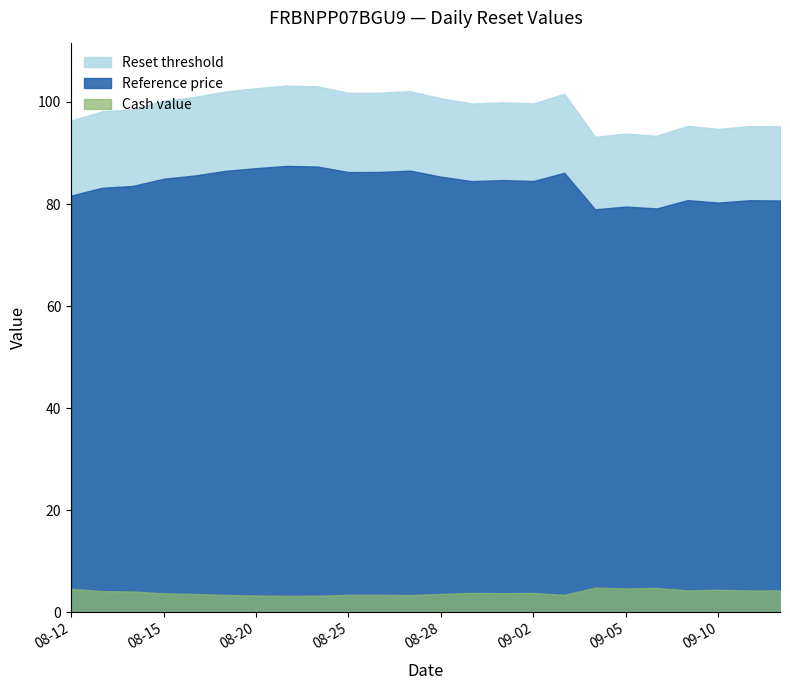

Does the chart have visible grid lines?

No